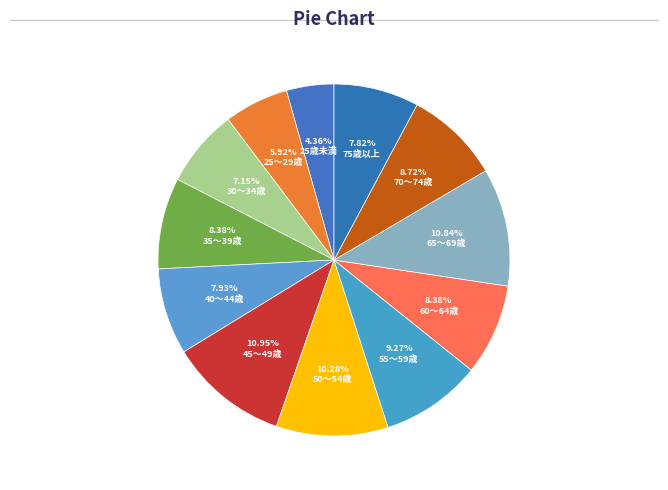

What is the smallest slice in the pie chart?

25歳未満